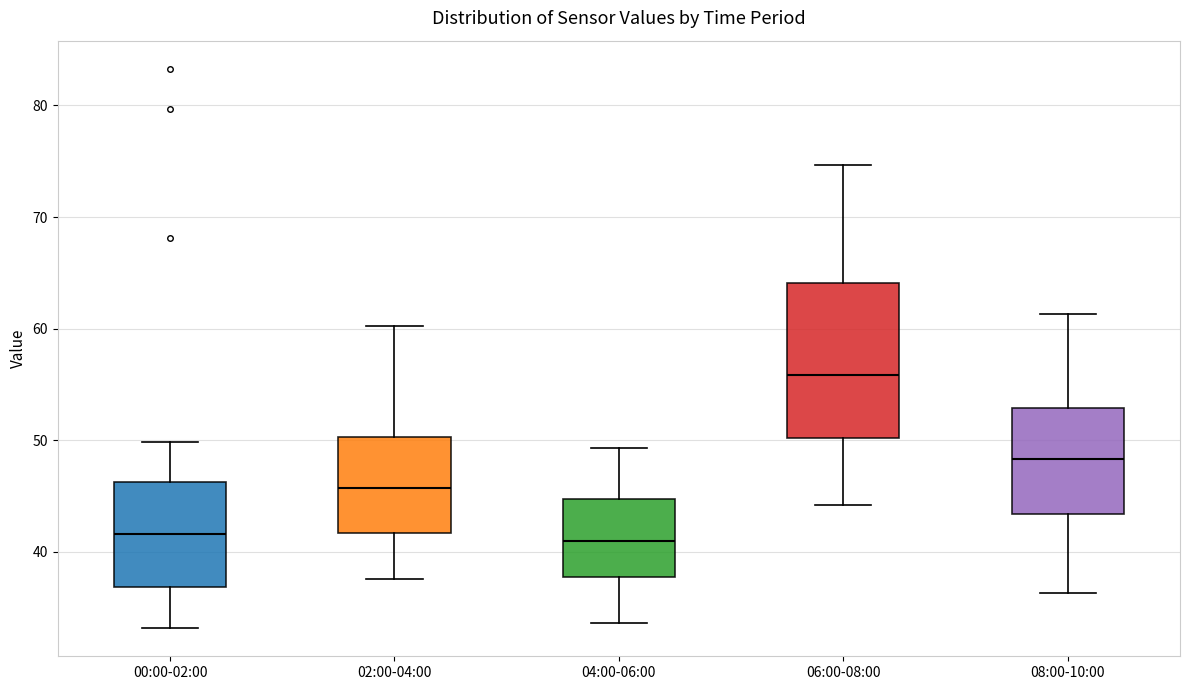

Comparing the boxes themselves (not the whiskers), which one is the tallest?

06:00-08:00